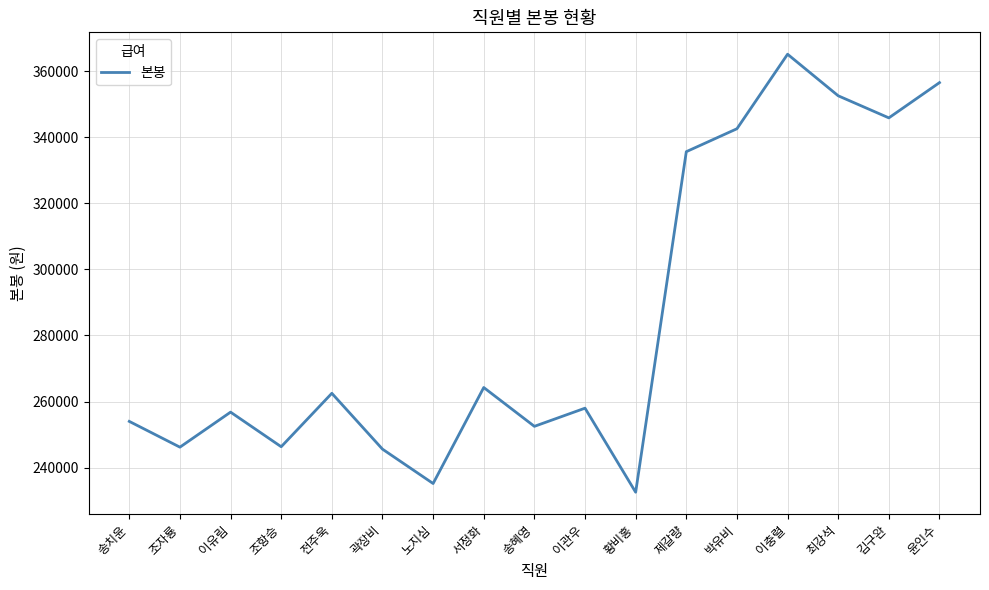

At which label does the data first exceed 258000?

전주욱